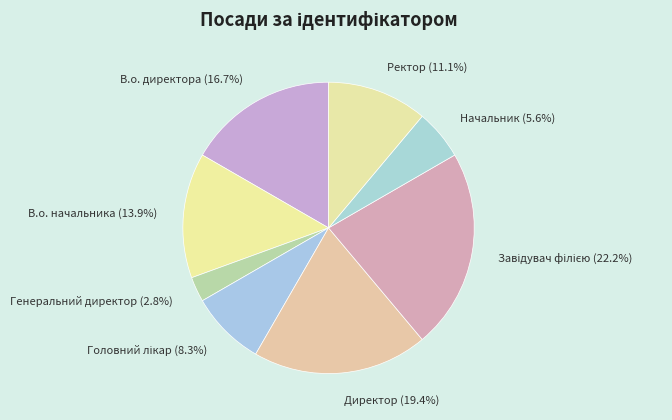

What is the smallest slice in the pie chart?

Генеральний директор